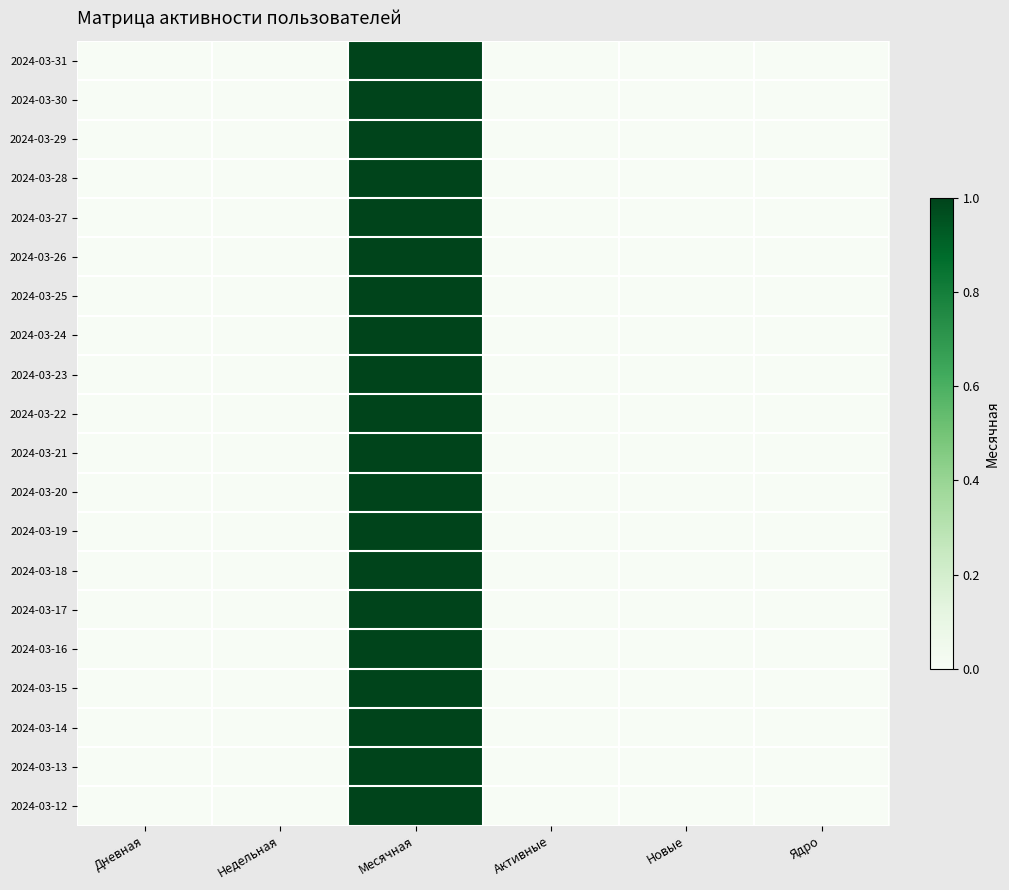

Which series has the largest range (max minus min)?

2024-03-31